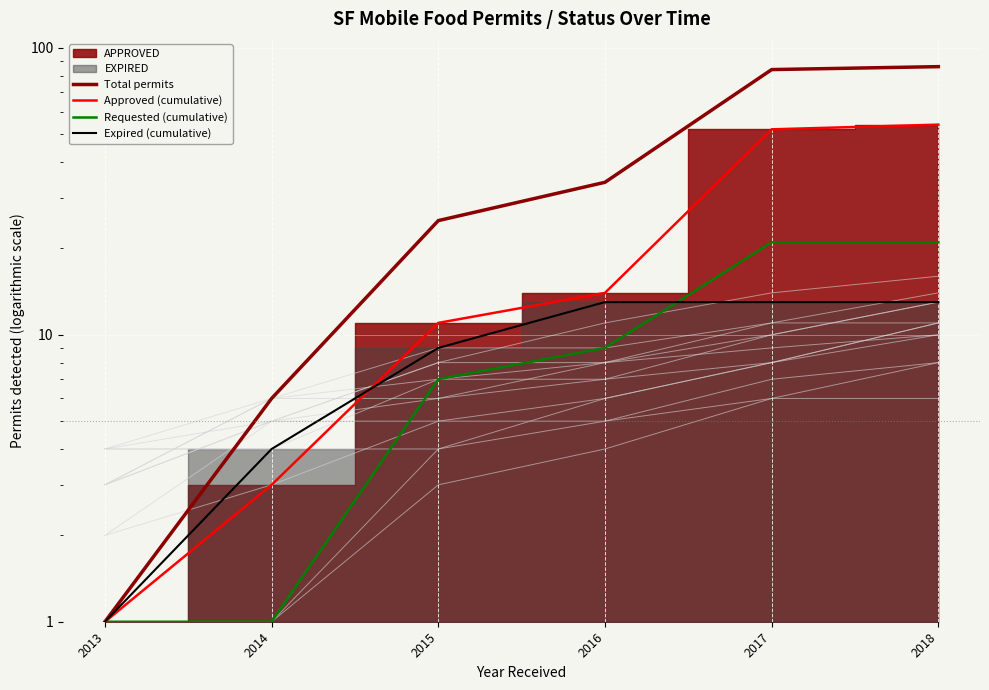

Does the chart display data point markers on the line(s)?

No